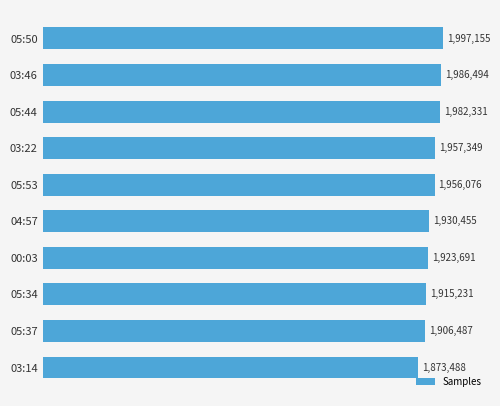

How many distinct data groups are displayed?

1